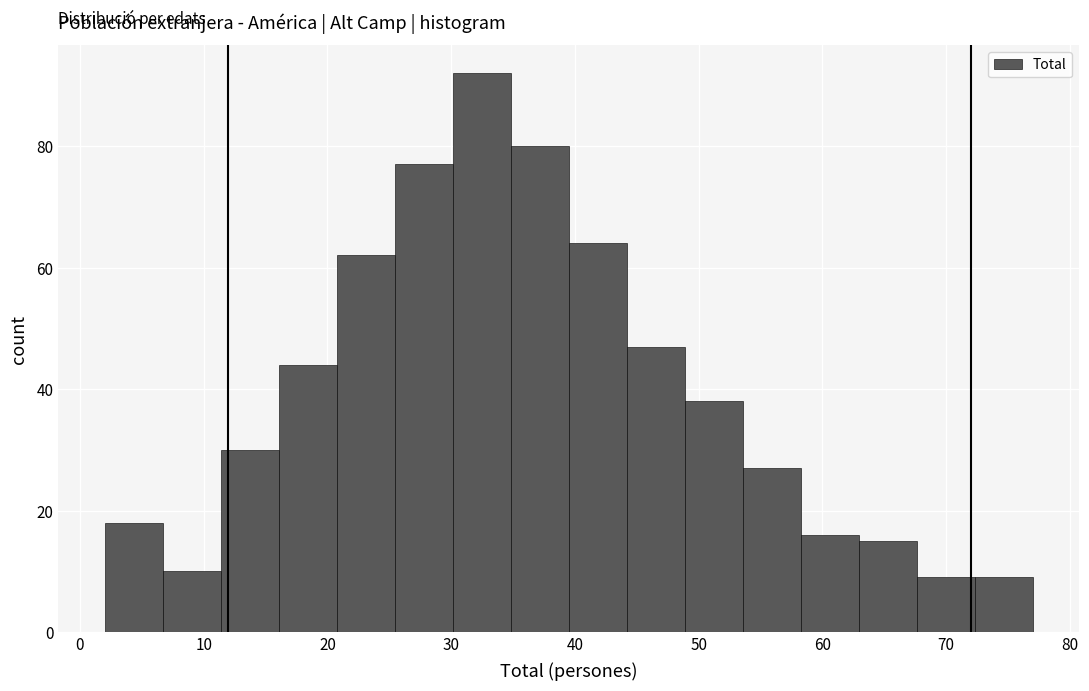

Reading left to right, transcribe this chart: for each bar, give the range it covers on the x-axis and its height. Neither the bar edges nor the heights are printed on the chart, so give them approximately, as read against the axes.

2 to 7: 18
7 to 11: 10
11 to 16: 30
16 to 21: 44
21 to 25: 62
25 to 30: 78
30 to 35: 92
35 to 40: 80
40 to 44: 64
44 to 49: 48
49 to 54: 38
54 to 58: 28
58 to 63: 16
63 to 68: 16
68 to 72: 10
72 to 77: 10